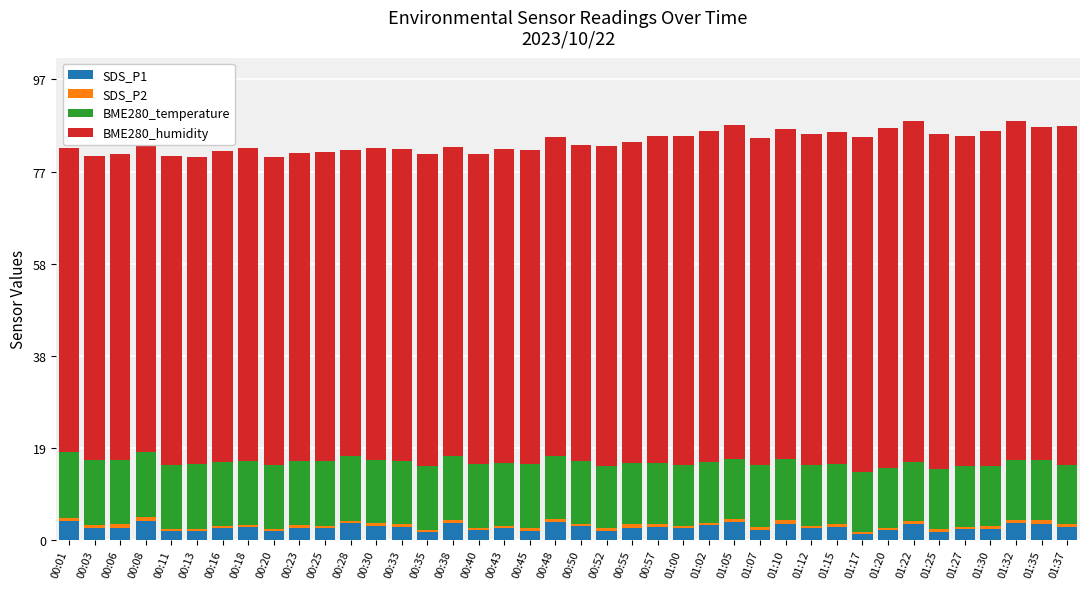

What is the maximum value for SDS_P1?

4.0